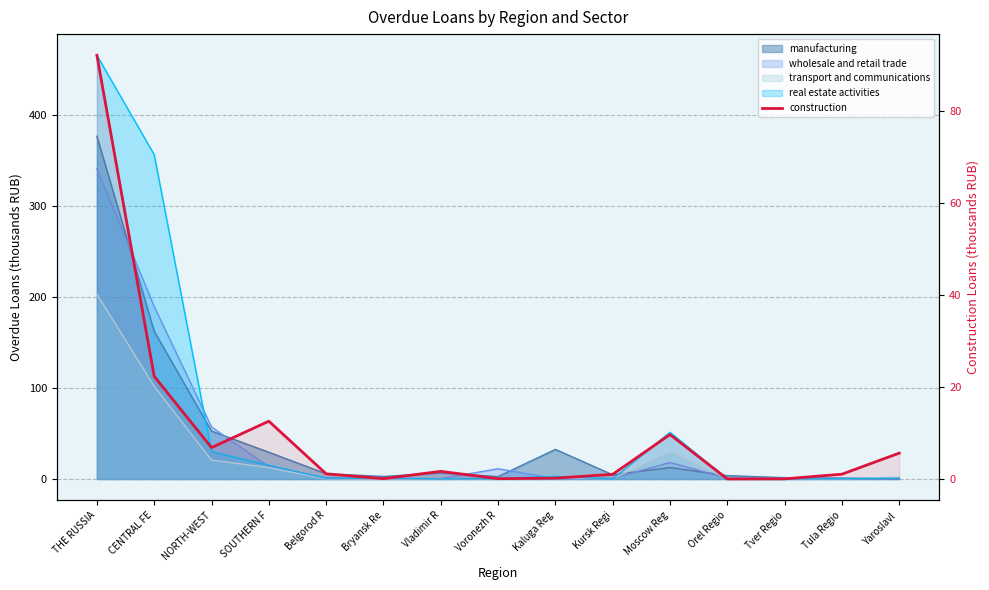

At which category does the data reach its first local peak?

SOUTHERN F